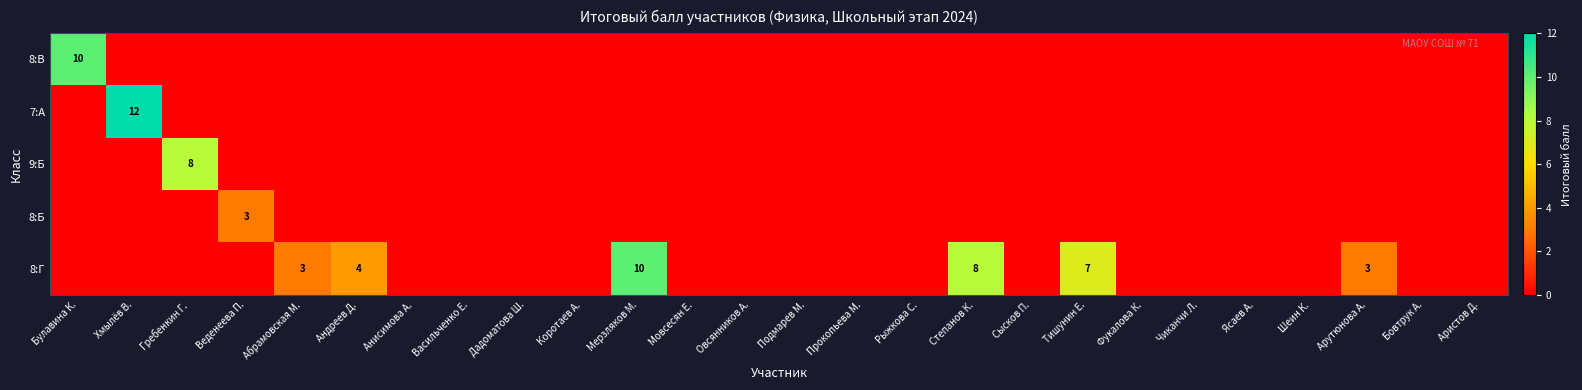

Which has a higher value, Прокопьева М. or Чиканчи Л.?

Прокопьева М.